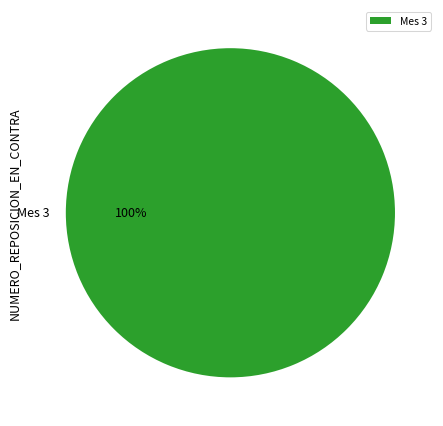

How many slices are in this pie chart?

1